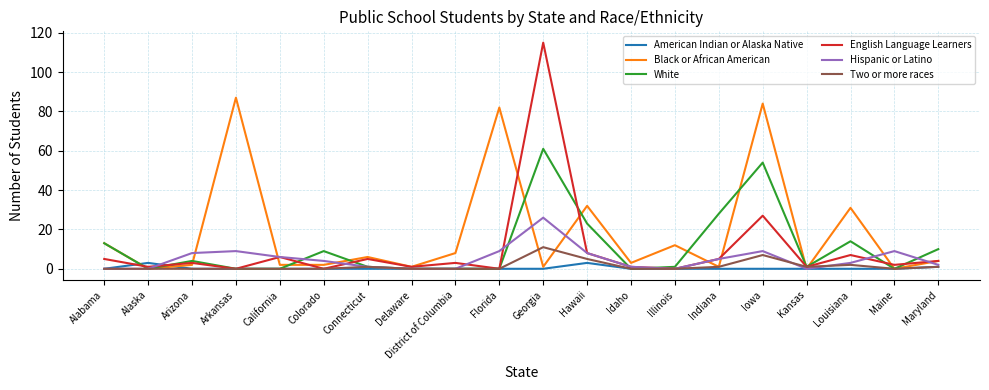

Which series has the widest spread of values?

English Language Learners